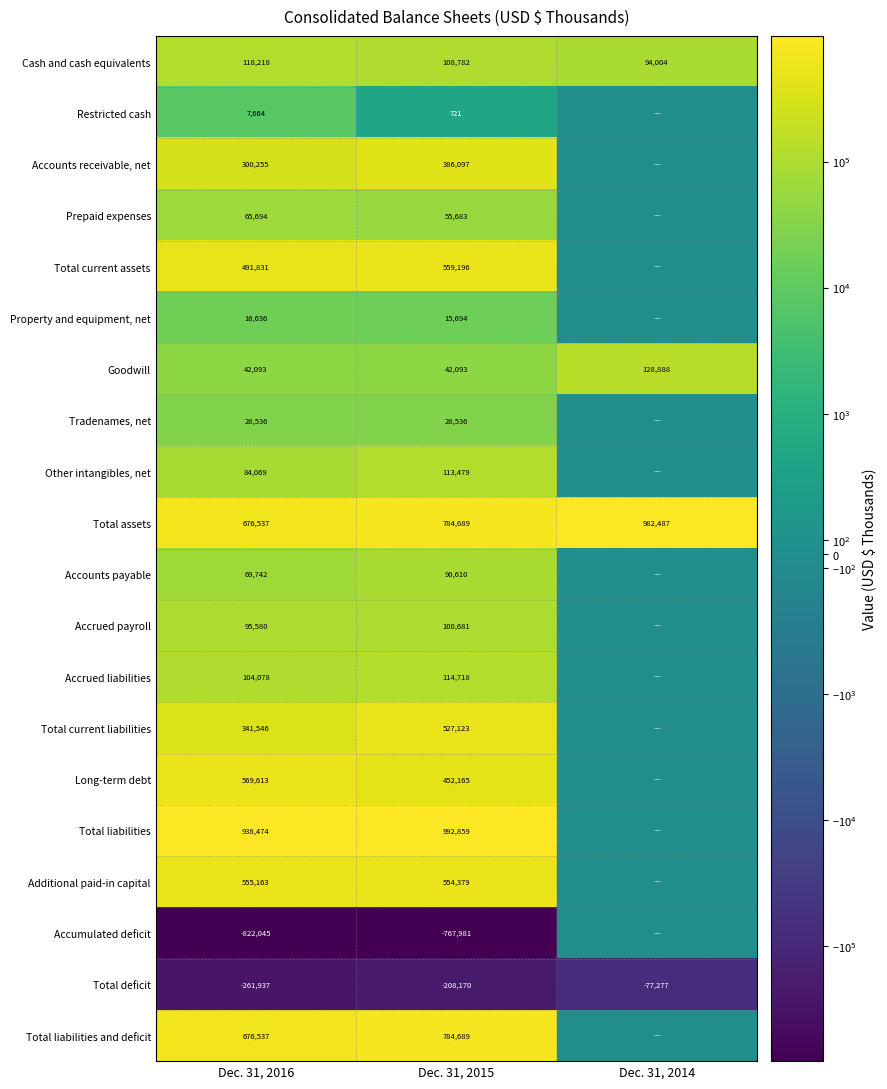

The Goodwill series shows 128888 at Dec. 31, 2014. True or false?

True